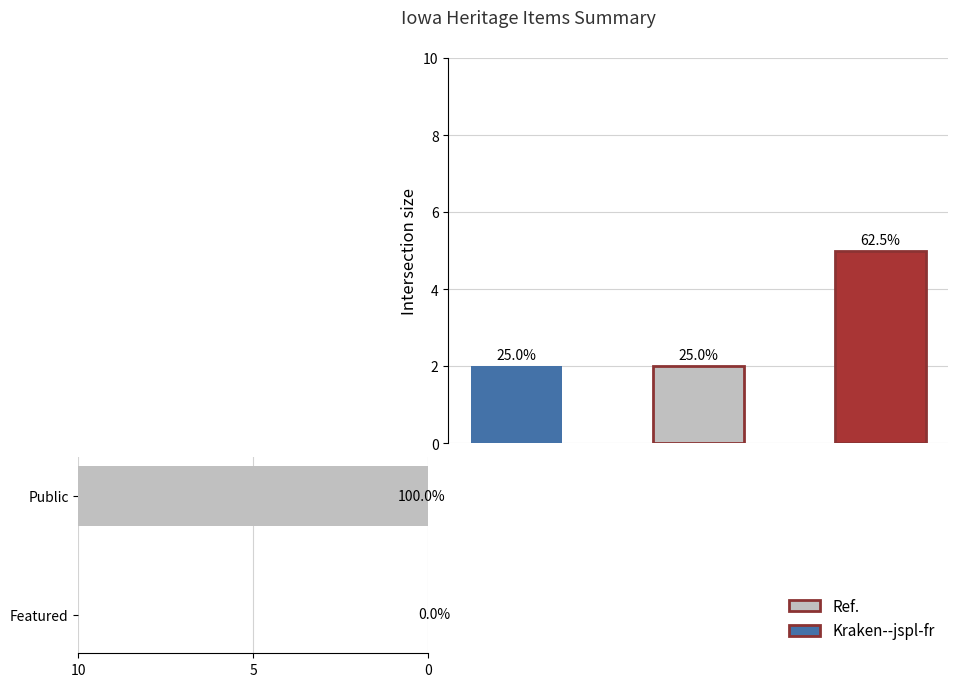

What is the sum of all values?

10